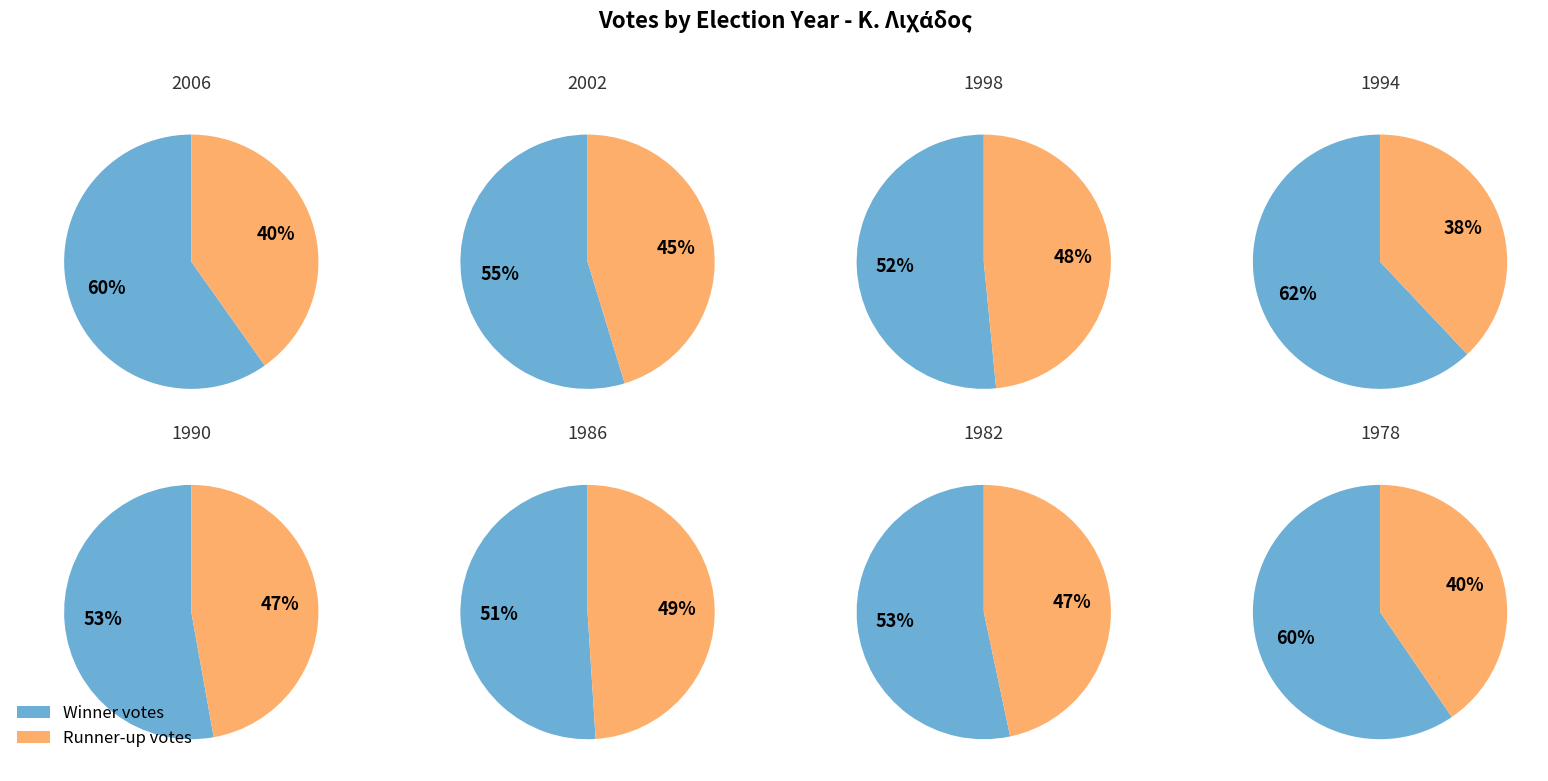

How many segments does this pie chart have?

8